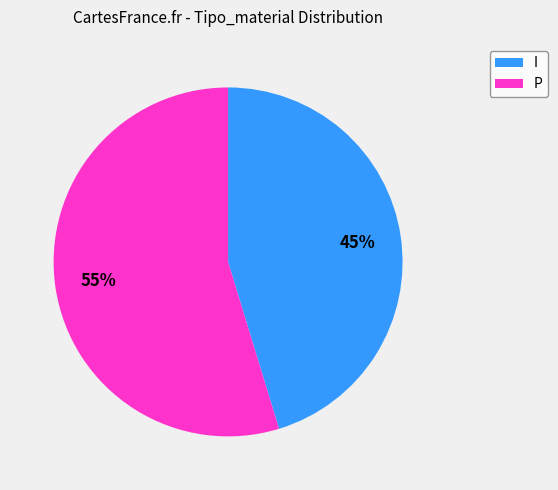

To the nearest percent, what percentage of the pie is I?

45%